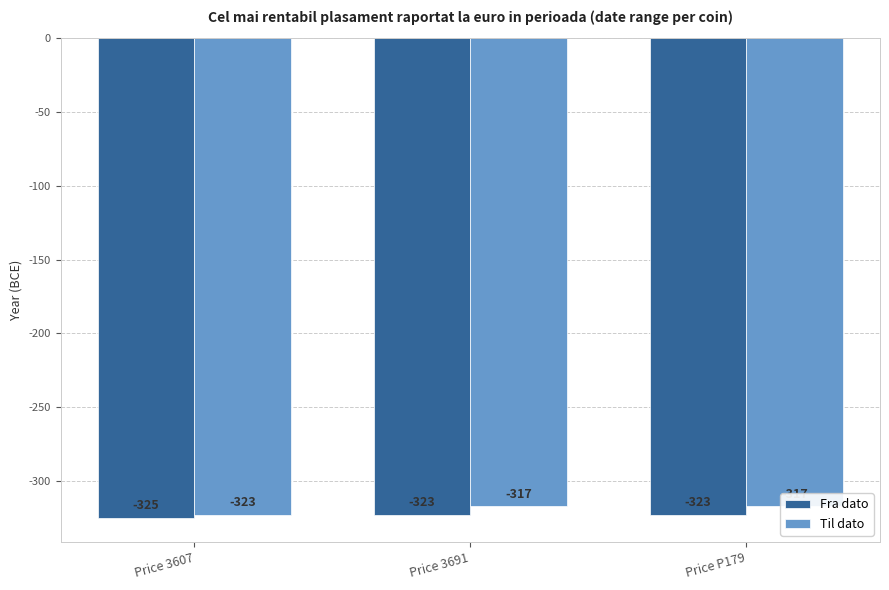

The Til dato series shows -317 at Price P179. True or false?

True